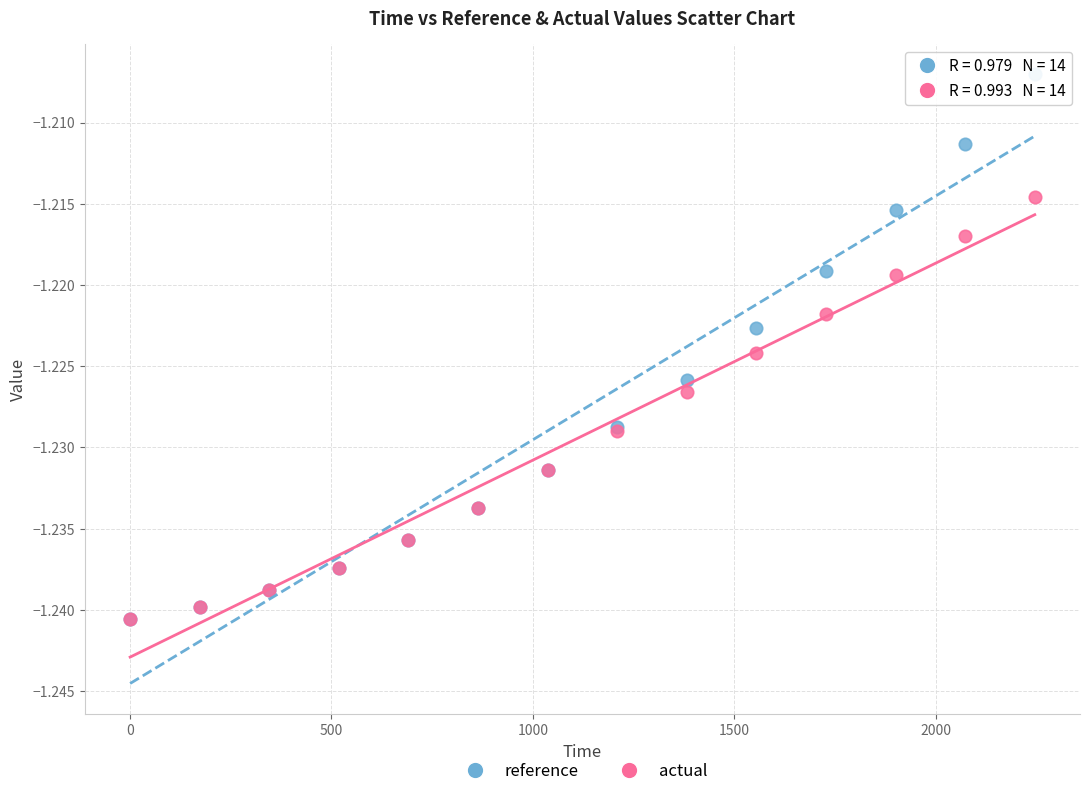

Which series contains the highest Y value?

reference